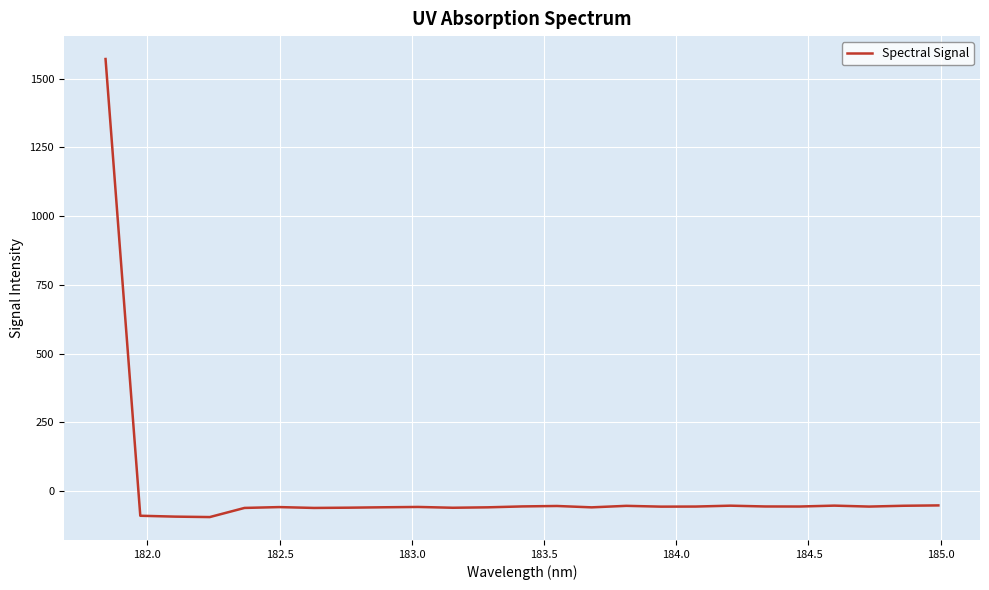

What is the smallest value displayed?

-94.9